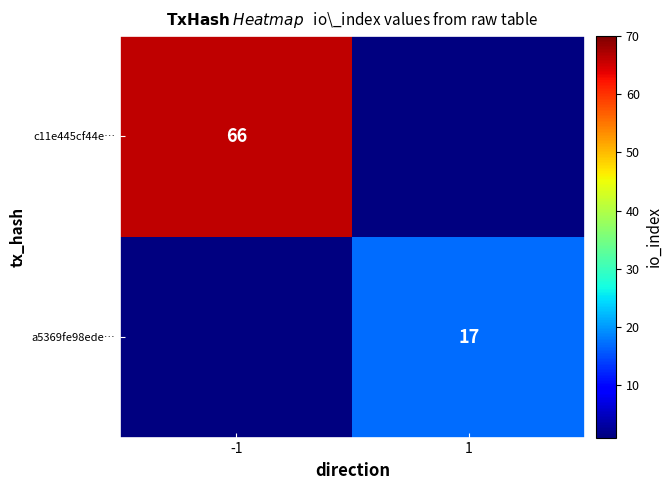

True or false: c11e445cf44e… has a value of 66 at -1.

True